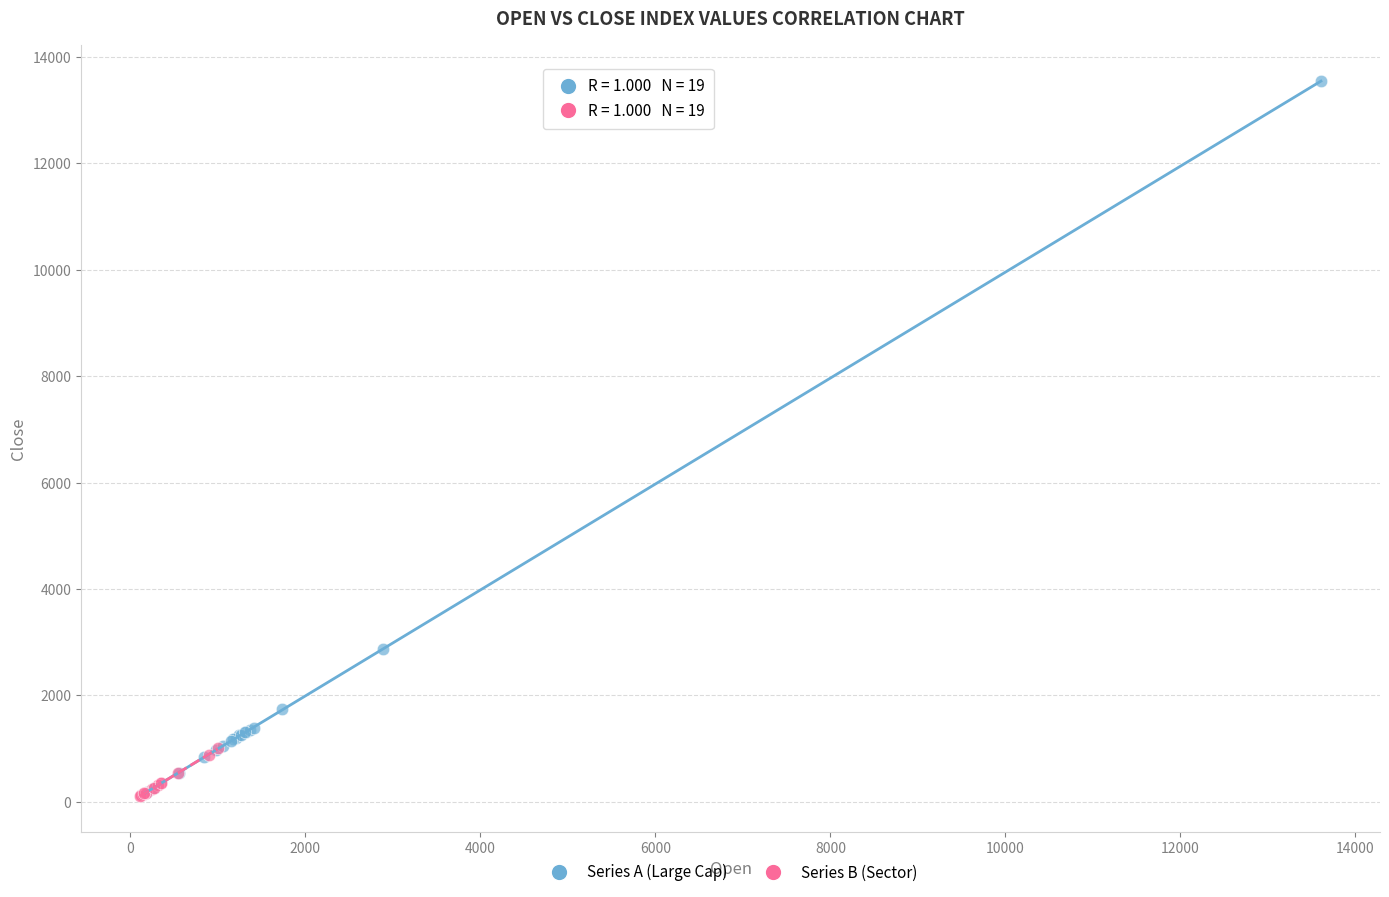

Which series contains the highest Y value?

Series A (Large Cap)